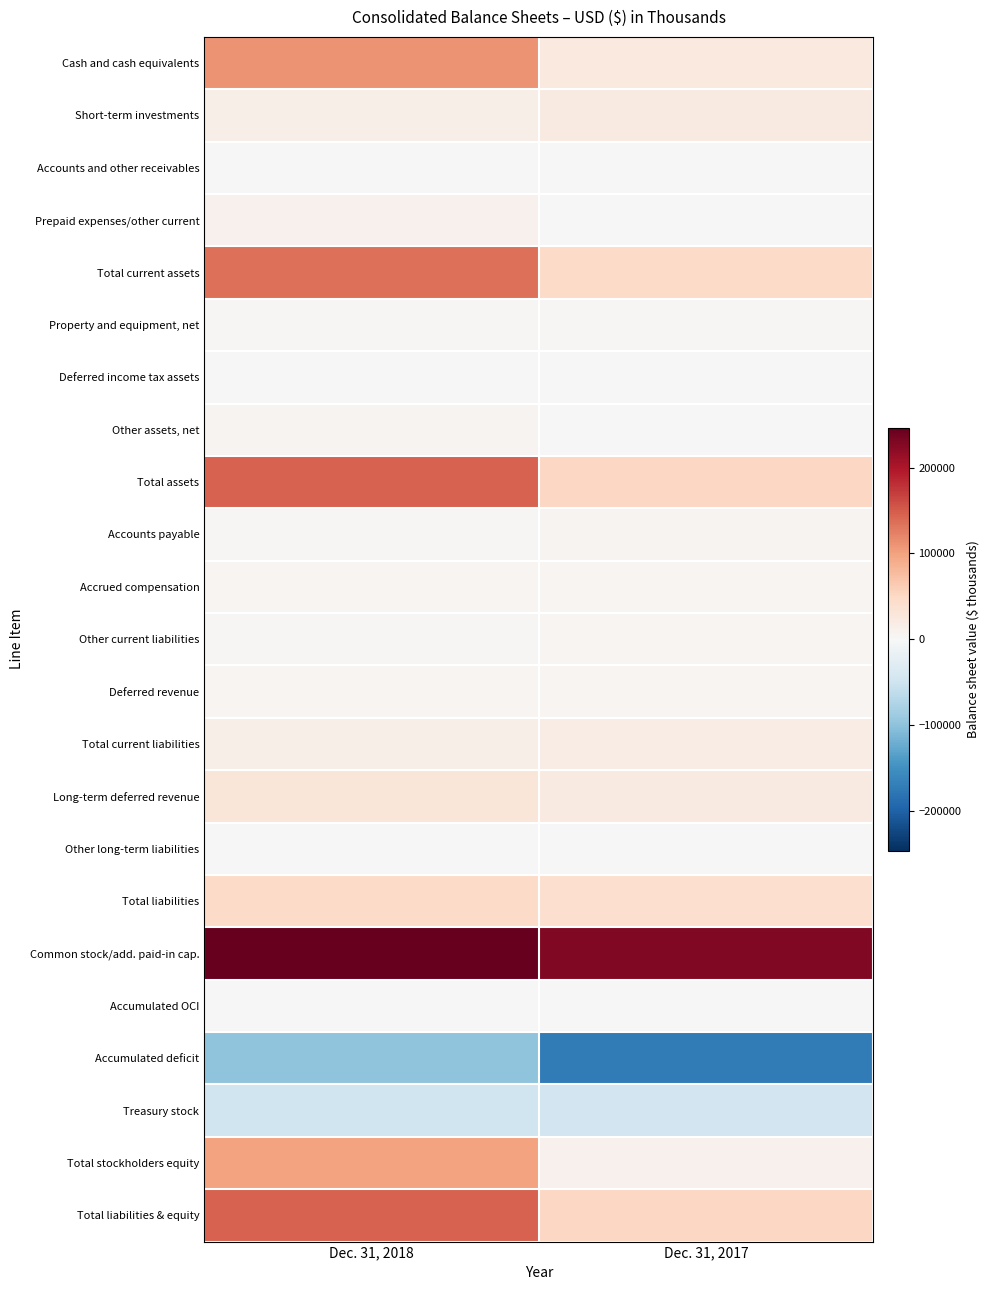

Reading right to left, what are all the values shown in this chart?

Cash and cash equivalents: Dec. 31, 2017=24622	Dec. 31, 2018=110988
Short-term investments: Dec. 31, 2017=21916	Dec. 31, 2018=13930
Accounts and other receivables: Dec. 31, 2017=806	Dec. 31, 2018=1051
Prepaid expenses/other current: Dec. 31, 2017=736	Dec. 31, 2018=9856
Total current assets: Dec. 31, 2017=48080	Dec. 31, 2018=135825
Property and equipment, net: Dec. 31, 2017=3150	Dec. 31, 2018=2343
Deferred income tax assets: Dec. 31, 2017=401	Dec. 31, 2018=295
Other assets, net: Dec. 31, 2017=344	Dec. 31, 2018=7532
Total assets: Dec. 31, 2017=51975	Dec. 31, 2018=145995
Accounts payable: Dec. 31, 2017=6647	Dec. 31, 2018=3612
Accrued compensation: Dec. 31, 2017=4133	Dec. 31, 2018=3948
Other current liabilities: Dec. 31, 2017=3896	Dec. 31, 2018=3194
Deferred revenue: Dec. 31, 2017=4424	Dec. 31, 2018=4591
Total current liabilities: Dec. 31, 2017=19100	Dec. 31, 2018=15345
Long-term deferred revenue: Dec. 31, 2017=22303	Dec. 31, 2018=30203
Other long-term liabilities: Dec. 31, 2017=915	Dec. 31, 2018=787
Total liabilities: Dec. 31, 2017=42318	Dec. 31, 2018=46335
Common stock/add. paid-in cap.: Dec. 31, 2017=228046	Dec. 31, 2018=246415
Accumulated OCI: Dec. 31, 2017=99	Dec. 31, 2018=116
Accumulated deficit: Dec. 31, 2017=-171616	Dec. 31, 2018=-98521
Treasury stock: Dec. 31, 2017=-46872	Dec. 31, 2018=-48350
Total stockholders equity: Dec. 31, 2017=9657	Dec. 31, 2018=99660
Total liabilities & equity: Dec. 31, 2017=51975	Dec. 31, 2018=145995